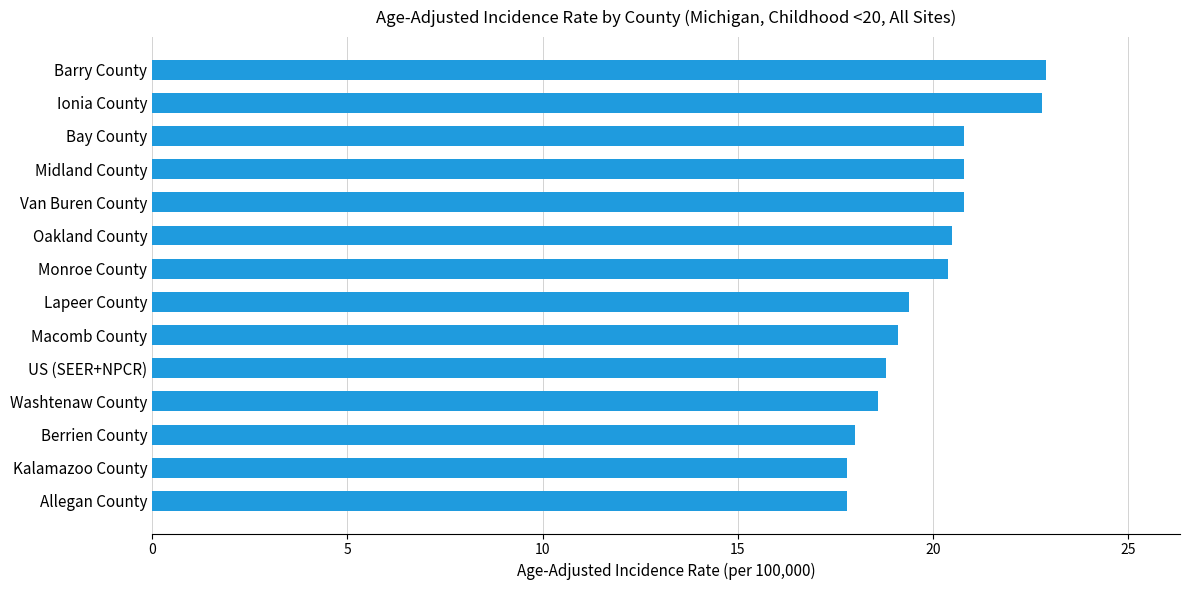

Is it true that the value at Ionia County is 6.3?

False